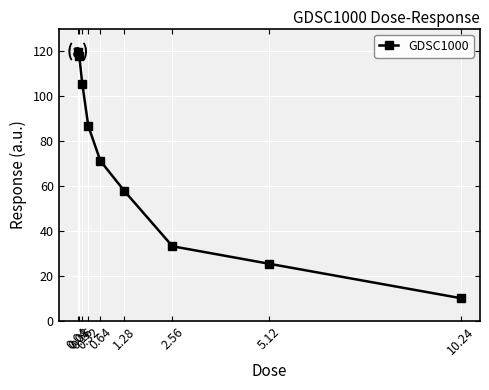

Rank the categories by value from highest to lowest.

0.04, 0.08, 0.16, 0.32, 0.64, 1.28, 2.56, 5.12, 10.24